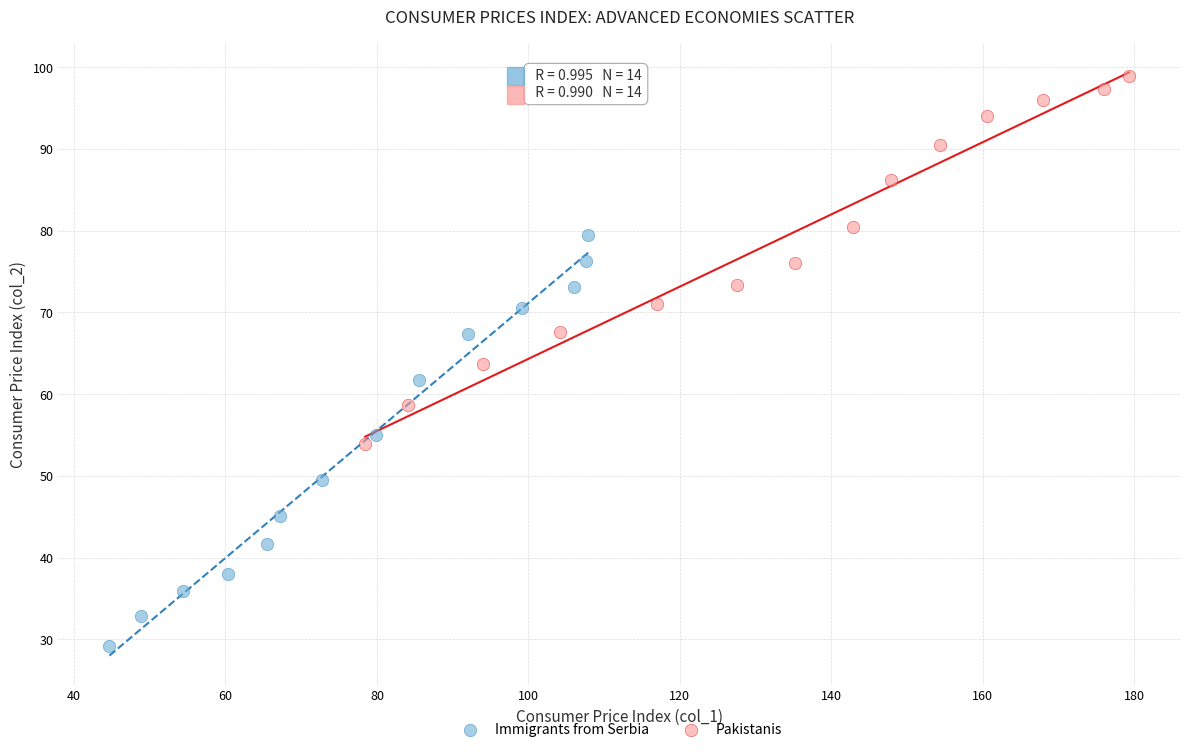

Which series contains the highest Y value?

Pakistanis